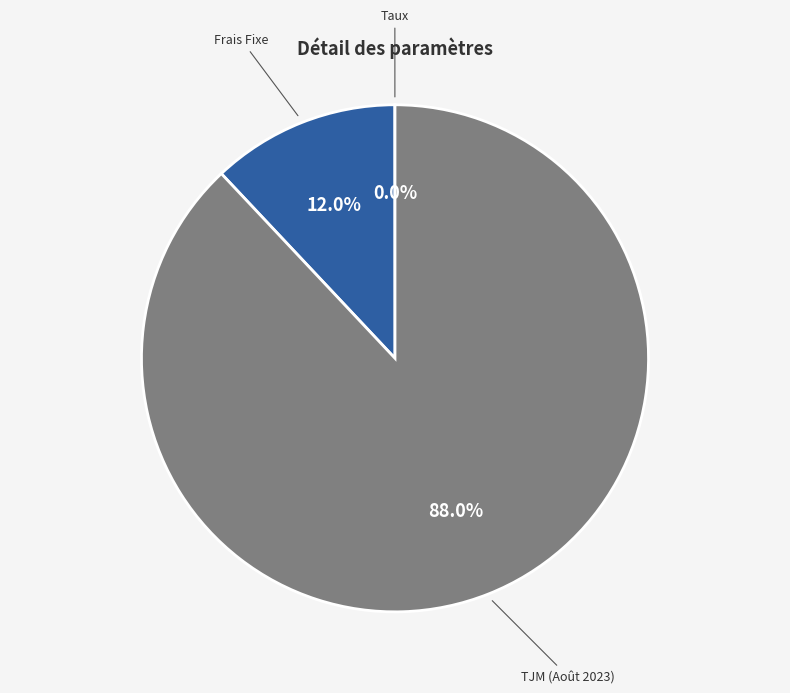

How much of the chart is everything except TJM (Août 2023)?

12.0%